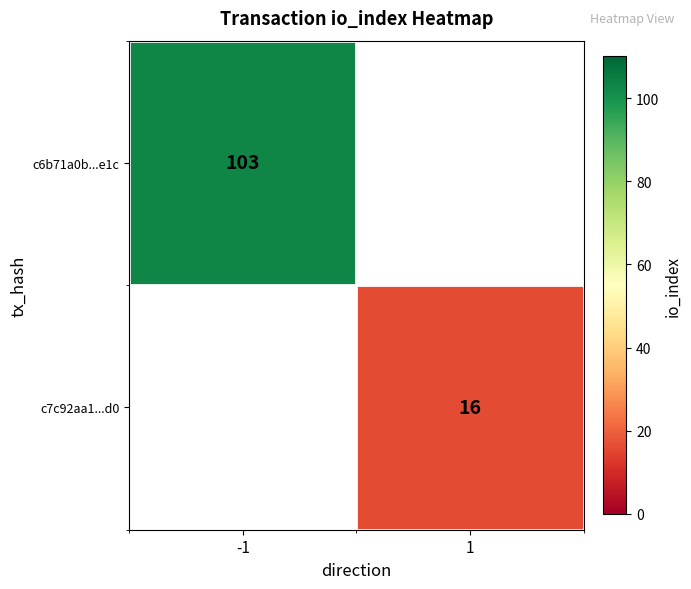

True or false: c7c92aa1...d0 has a value of 16 at 1.

True